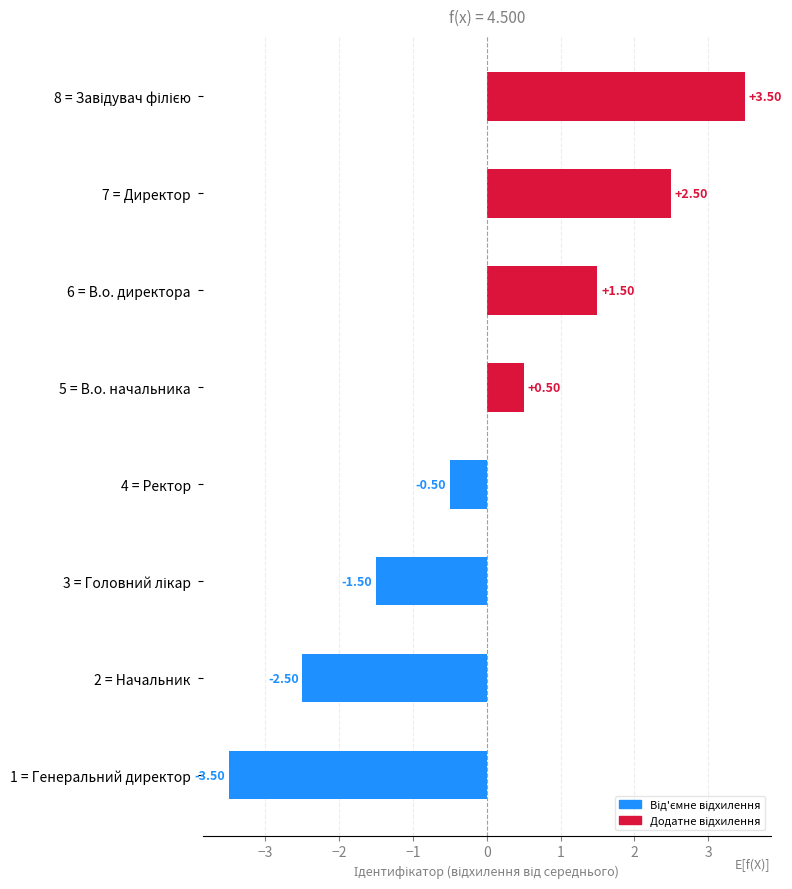

Count the number of categories in the chart.

8